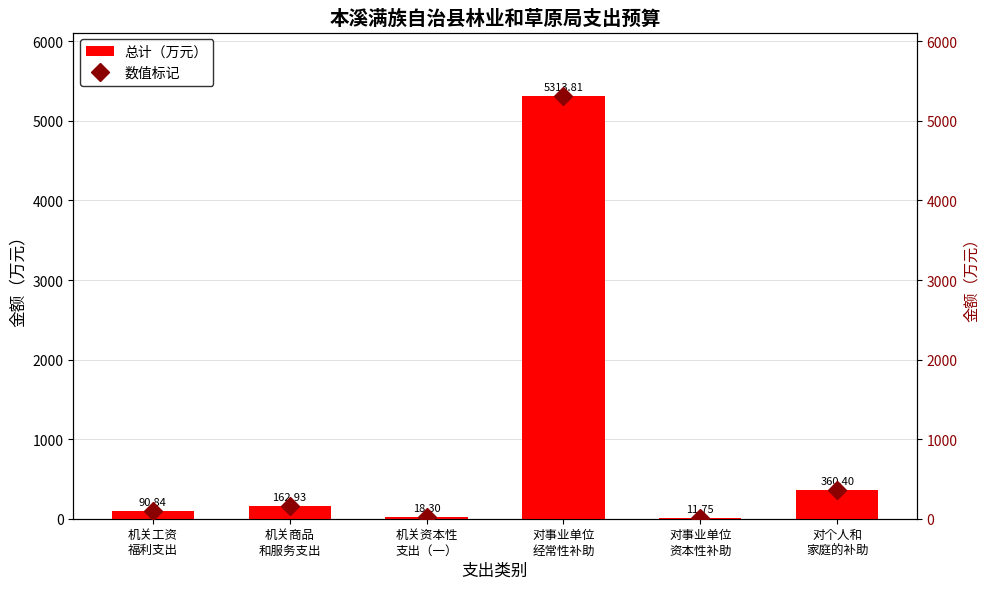

How many data points does each series have?

6